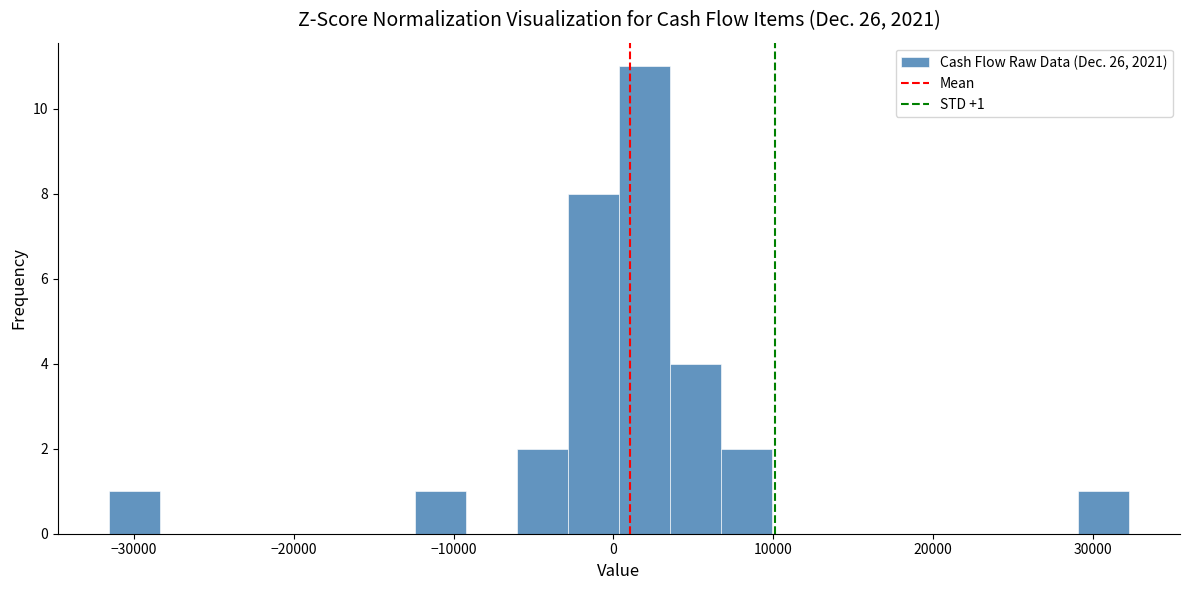

Read against the x-axis, roughly where is the centre of the tallest bar?

2000